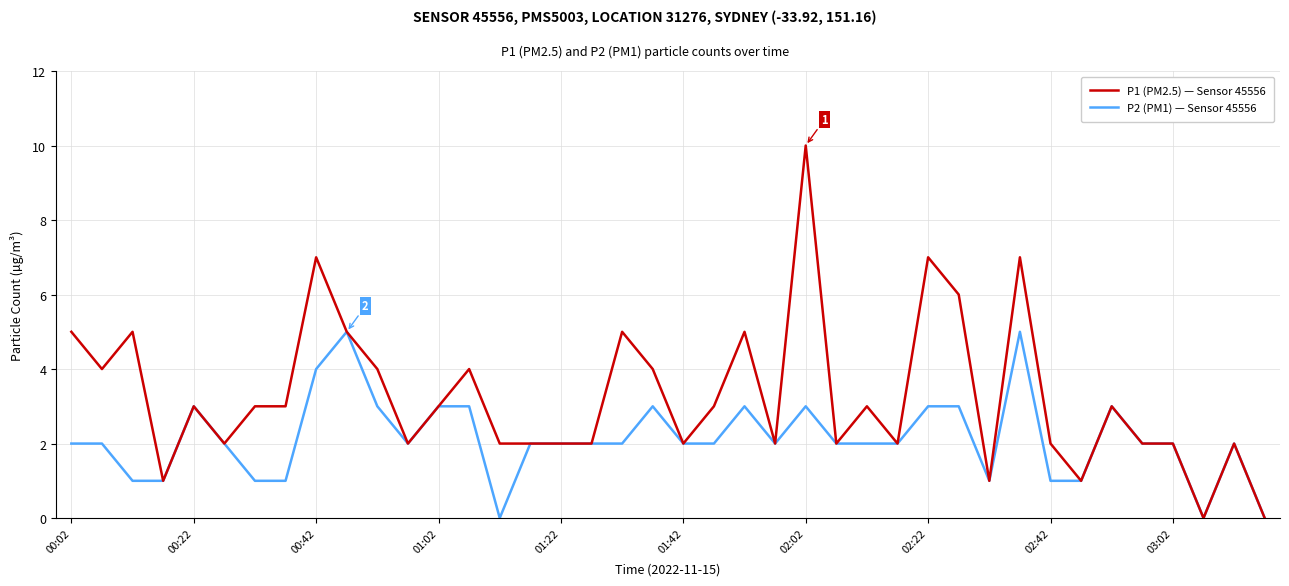

Which series has the widest spread of values?

P1 (PM2.5) — Sensor 45556